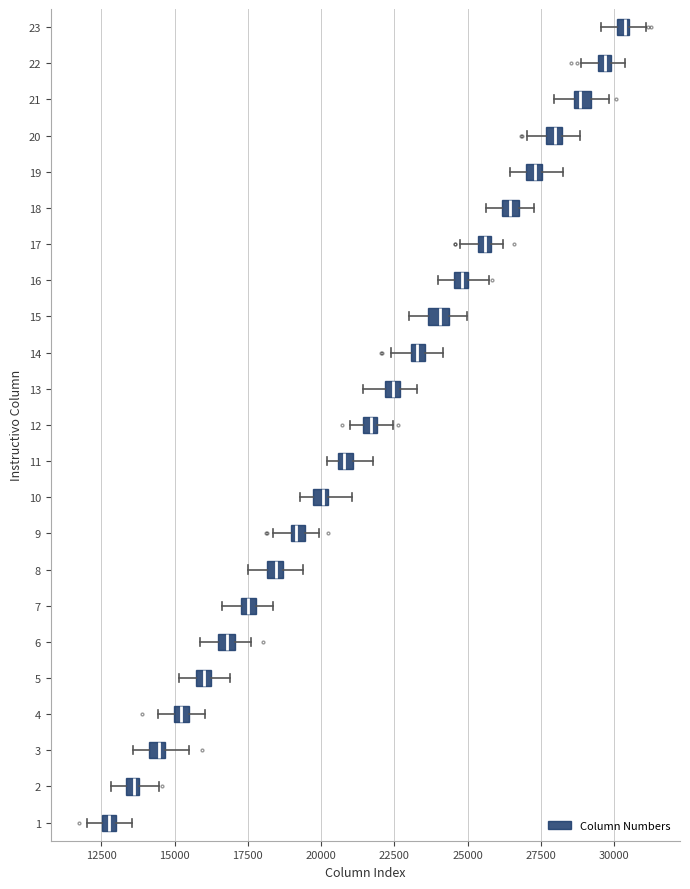

Where does the right whisker of the box at y = 19 end on the x-axis? The values are not printed on the chart, so give them approximately, as read against the axis.

28000